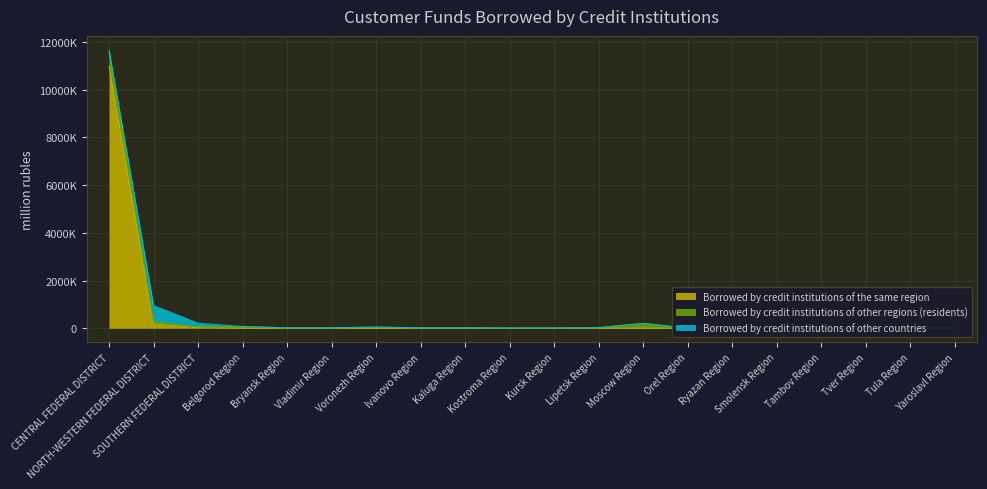

True or false: Borrowed by credit institutions of other countries has more than 0 interior local peaks.

True